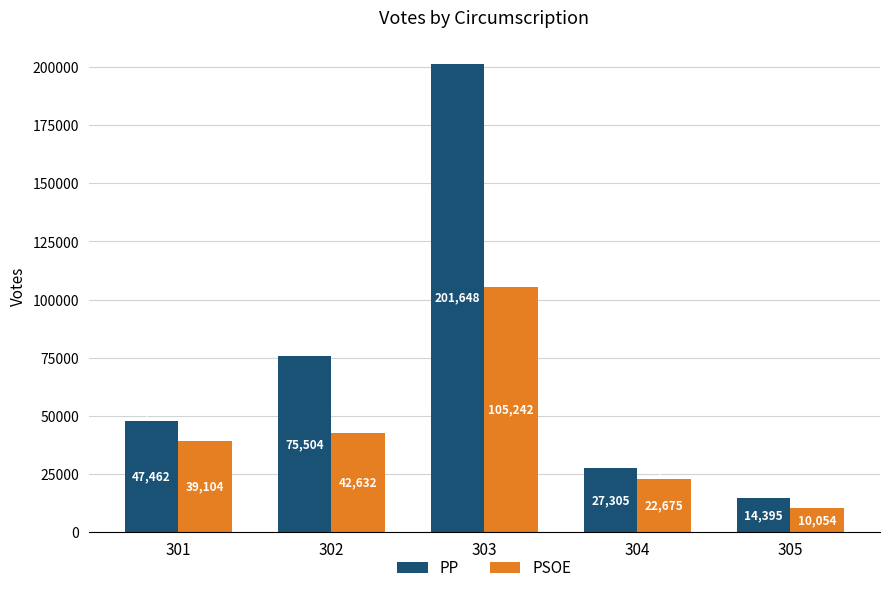

Rank the series by their maximum value, from highest to lowest.

PP, PSOE